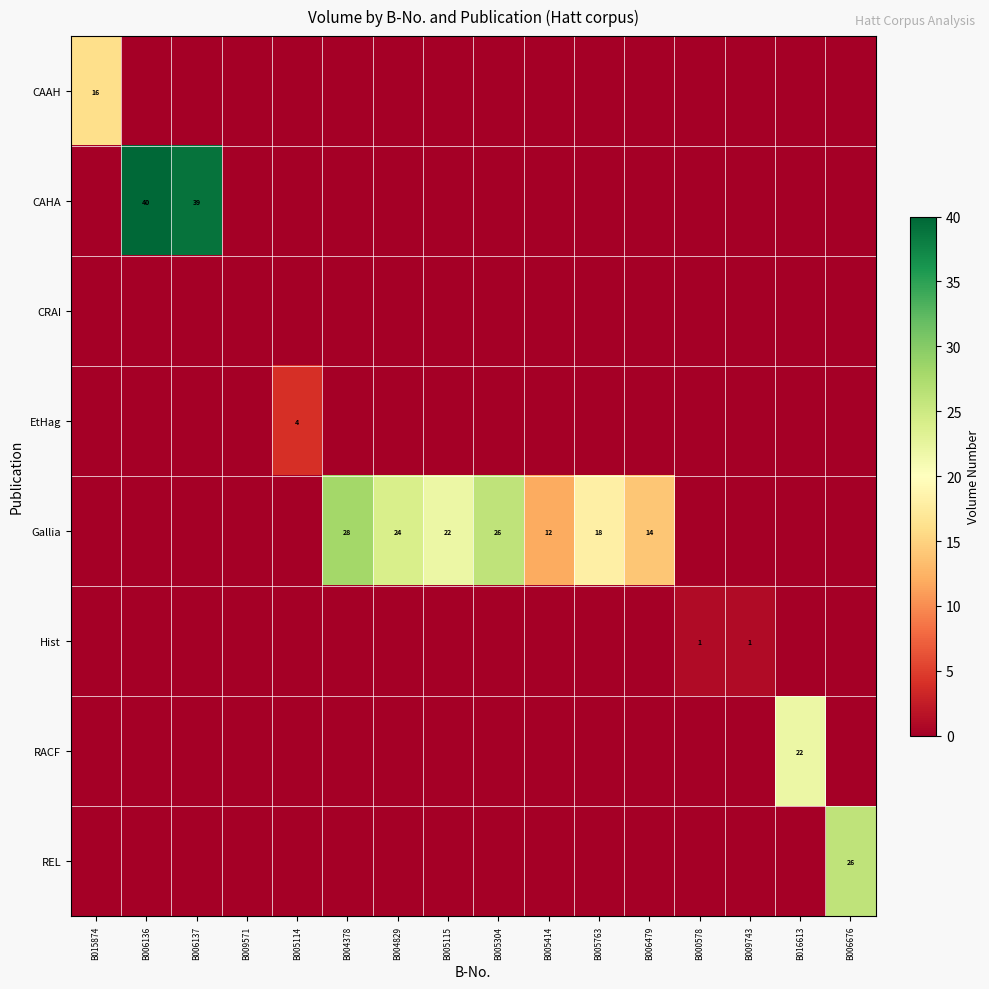

Which category has the highest value across all series?

B006136